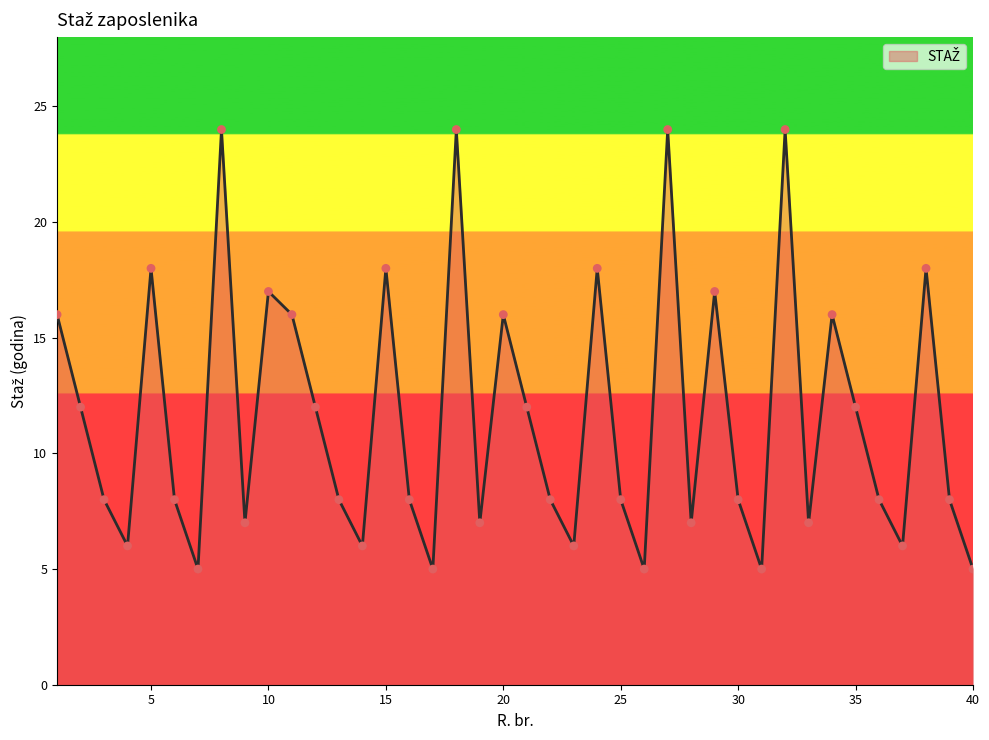

What is the difference between the maximum and minimum values?

19